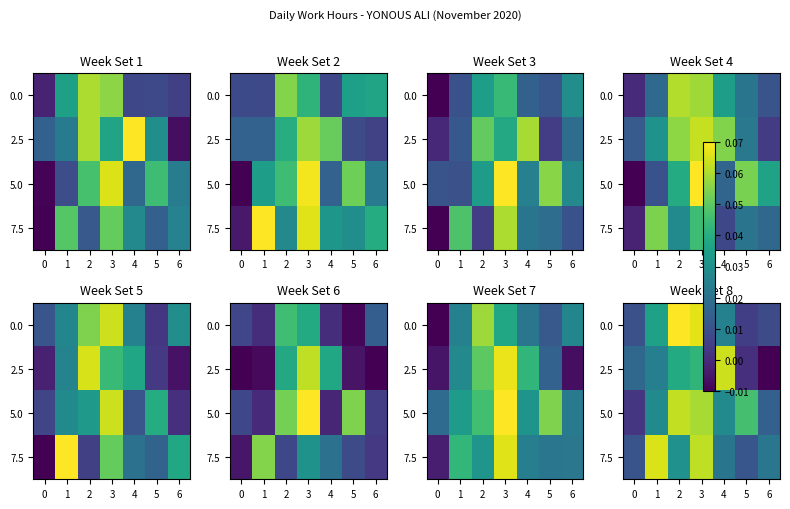

At 4, list the series in order from smallest to largest.

7.5, 0.0, 5.0, 2.5